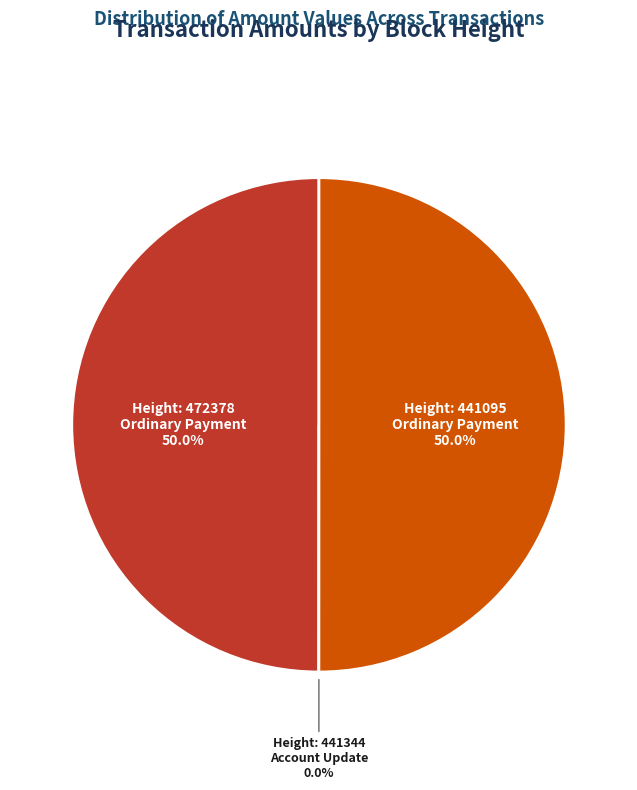

Count the number of slices in the pie.

3